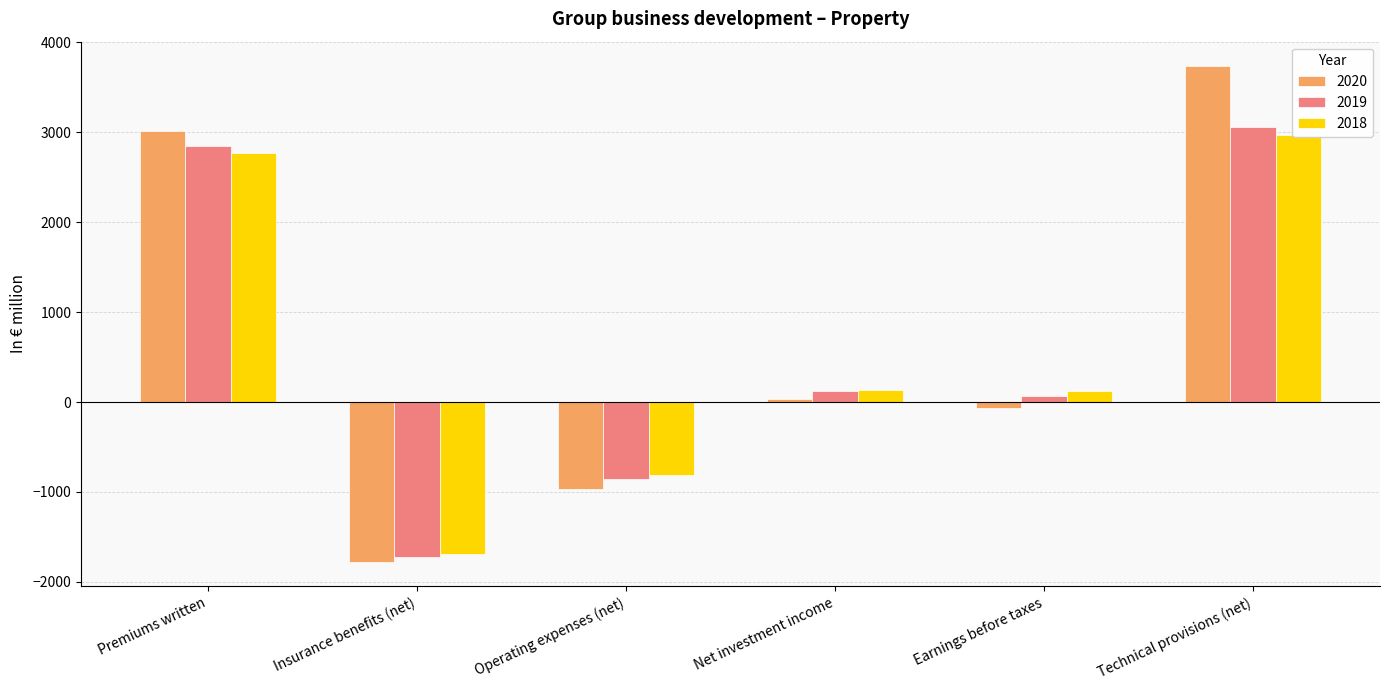

Which category has the highest value in the 2018 series?

Technical provisions (net)